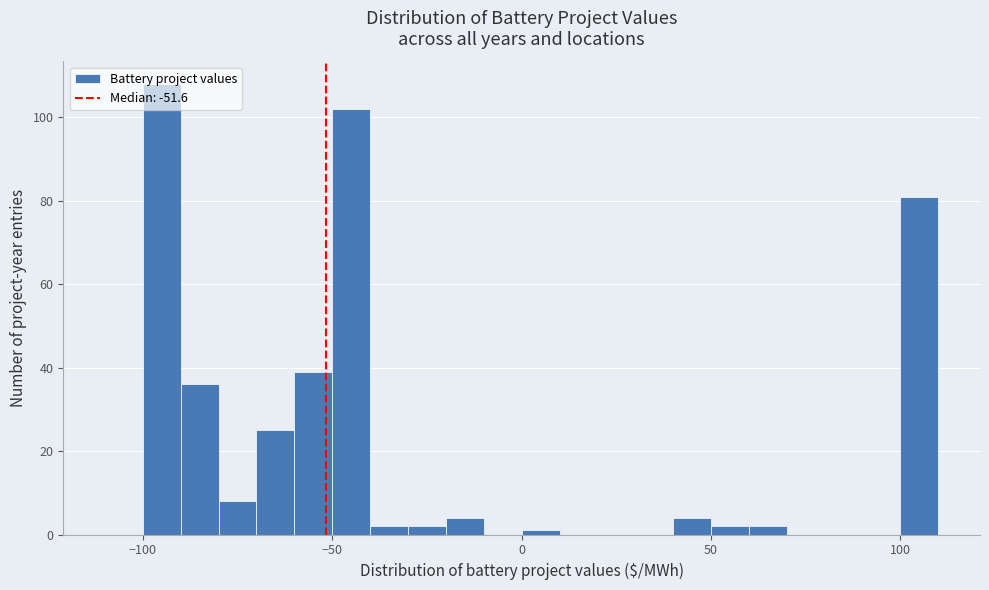

Read against the x-axis, roughly where is the centre of the tallest bar?

-95